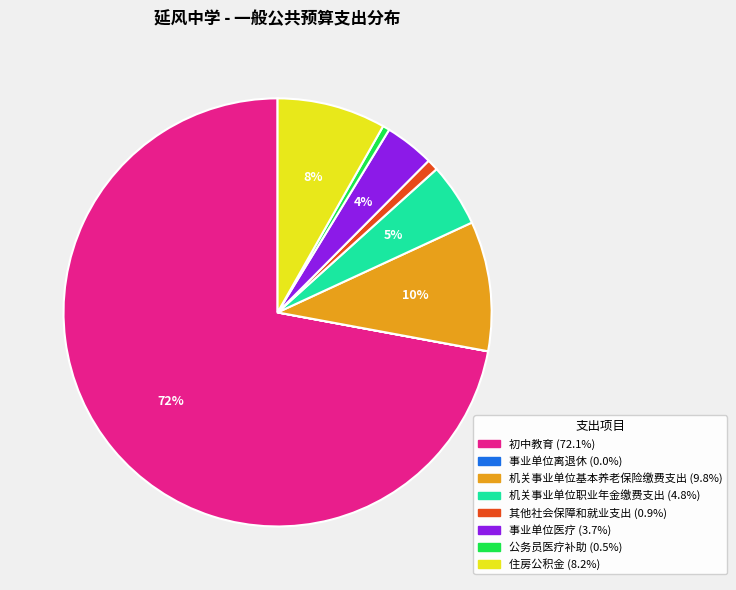

True or false: 机关事业单位基本养老保险缴费支出 accounts for 10% of the total.

True